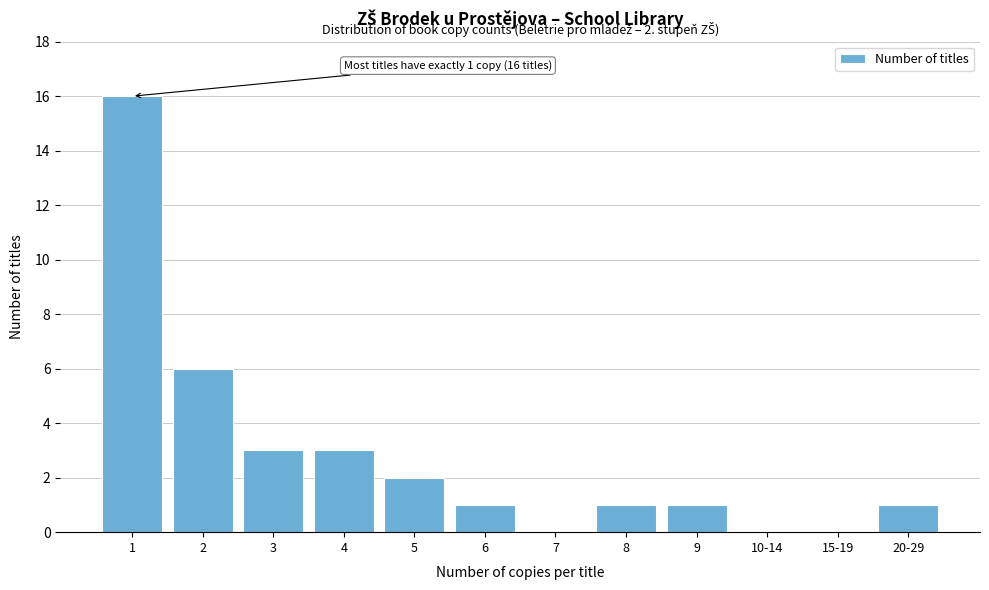

Reading right to left, list all the values displayed in this chart.

20-29=1	15-19=0	10-14=0	9=1	8=1	7=0	6=1	5=2	4=3	3=3	2=6	1=16